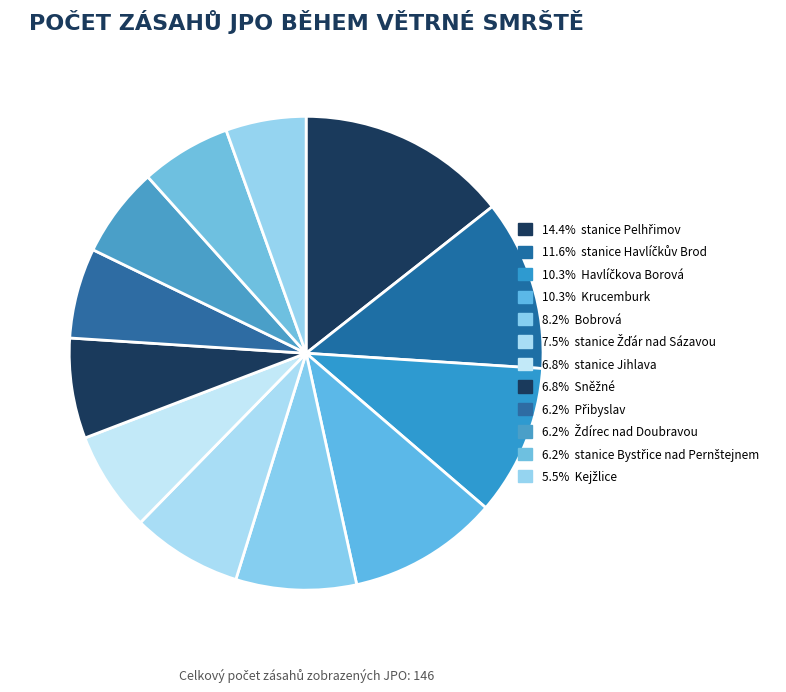

Rank the categories by value from highest to lowest.

stanice Pelhřimov, stanice Havlíčkův Brod, Havlíčkova Borová, Krucemburk, Bobrová, stanice Žďár nad Sázavou, stanice Jihlava, Sněžné, Přibyslav, Ždírec nad Doubravou, stanice Bystřice nad Pernštejnem, Kejžlice